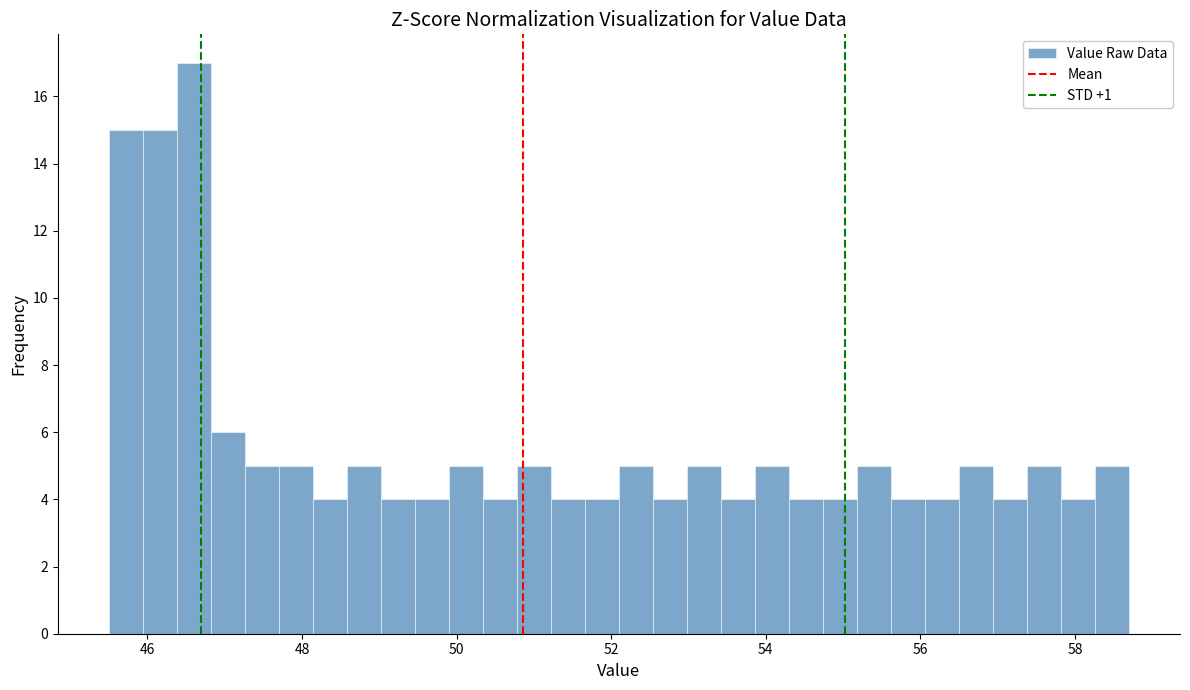

Read against the x-axis, roughly where is the centre of the tallest bar?

46.6